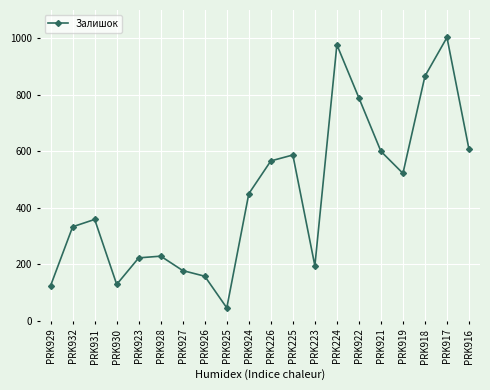

True or false: the data shows 866 at PRK918.

True